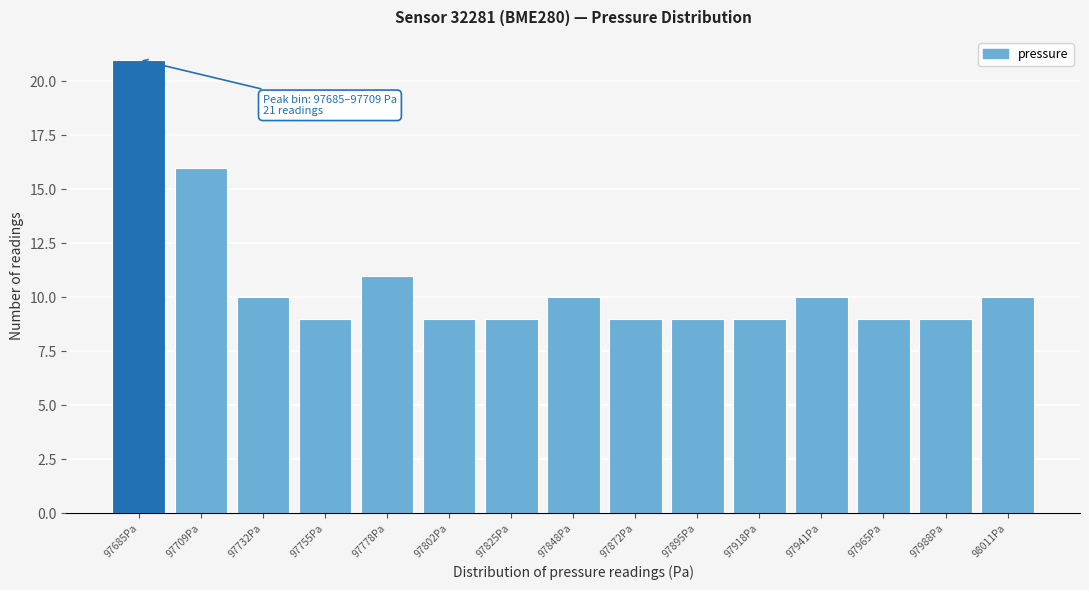

Reading left to right, extract all data points from this chart.

21	16	10	9	11	9	9	10	9	9	9	10	9	9	10